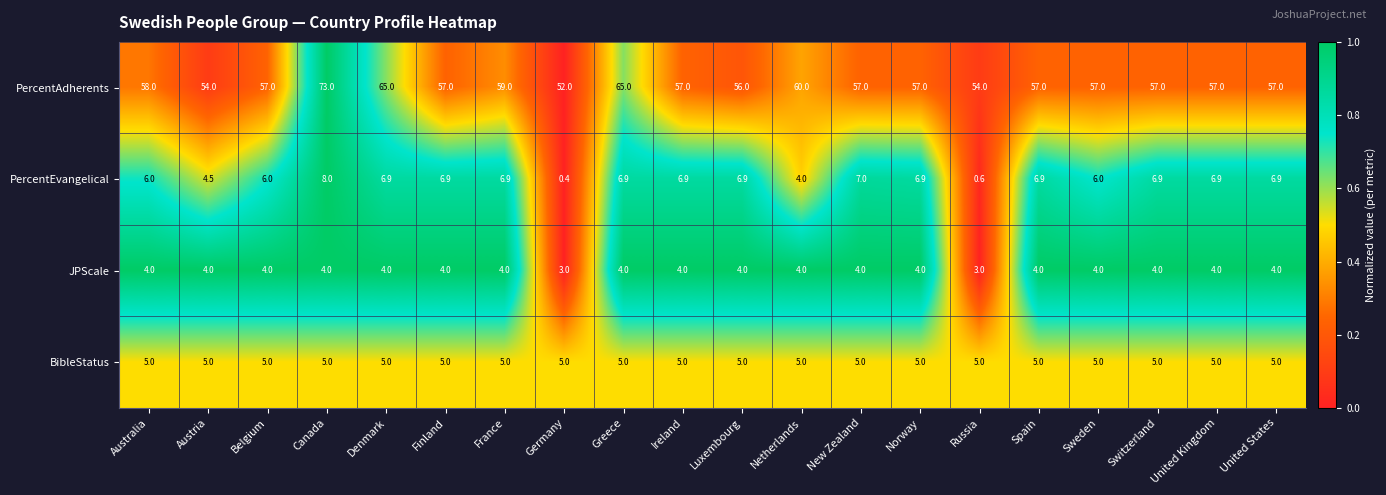

The value of PercentEvangelical at Denmark is 3.9. True or false?

False